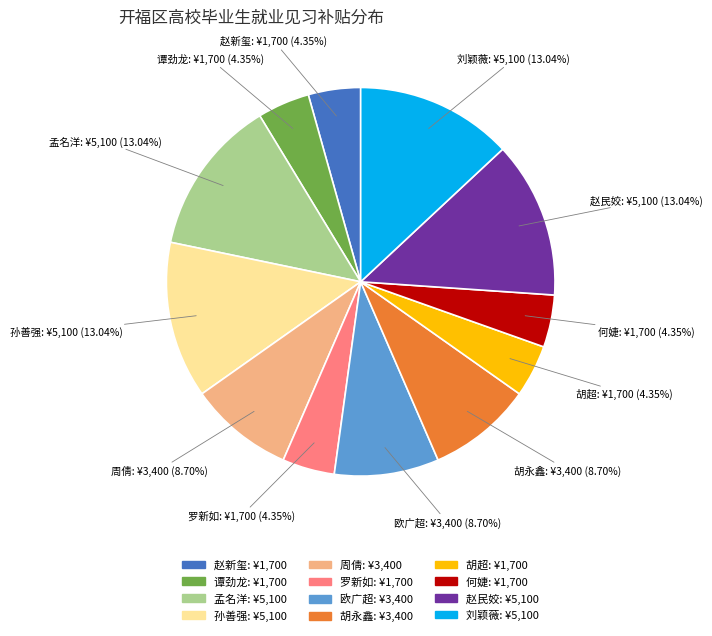

To the nearest percent, what is the difference between the 孙善强 and 何婕 slice percentages?

9%